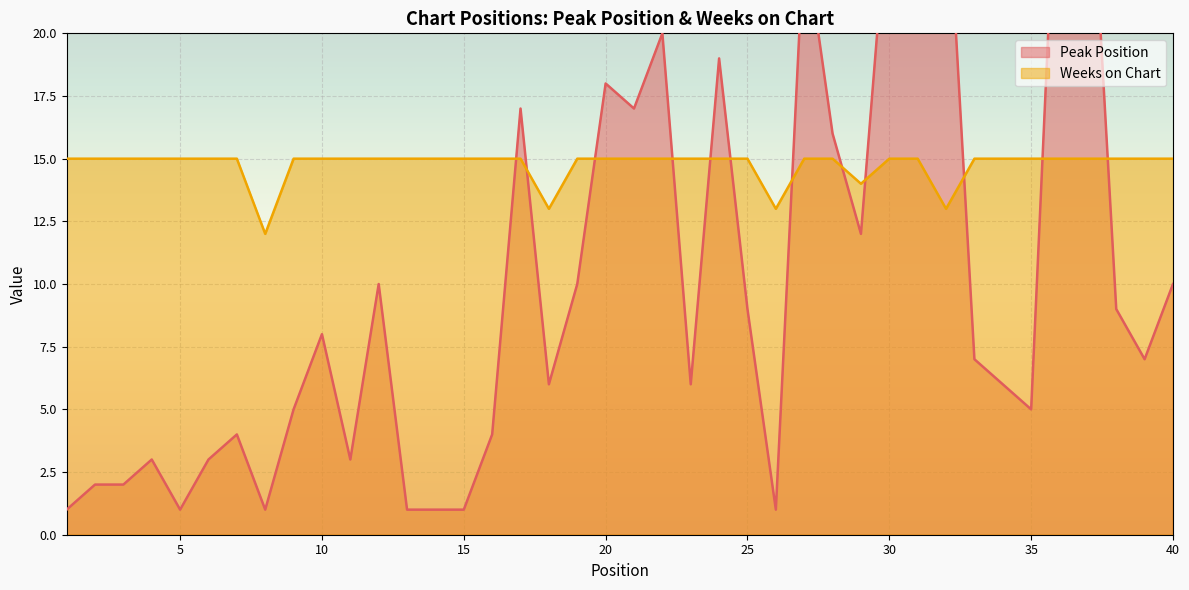

Is the value of Weeks on Chart at 1 greater than the value of Peak Position at 18?

Yes